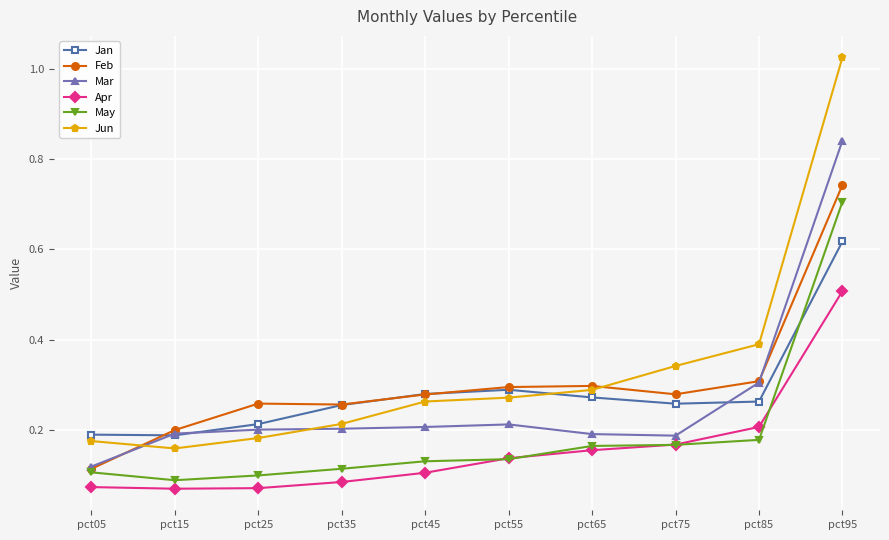

At how many categories does at least one series exceed 0?

10